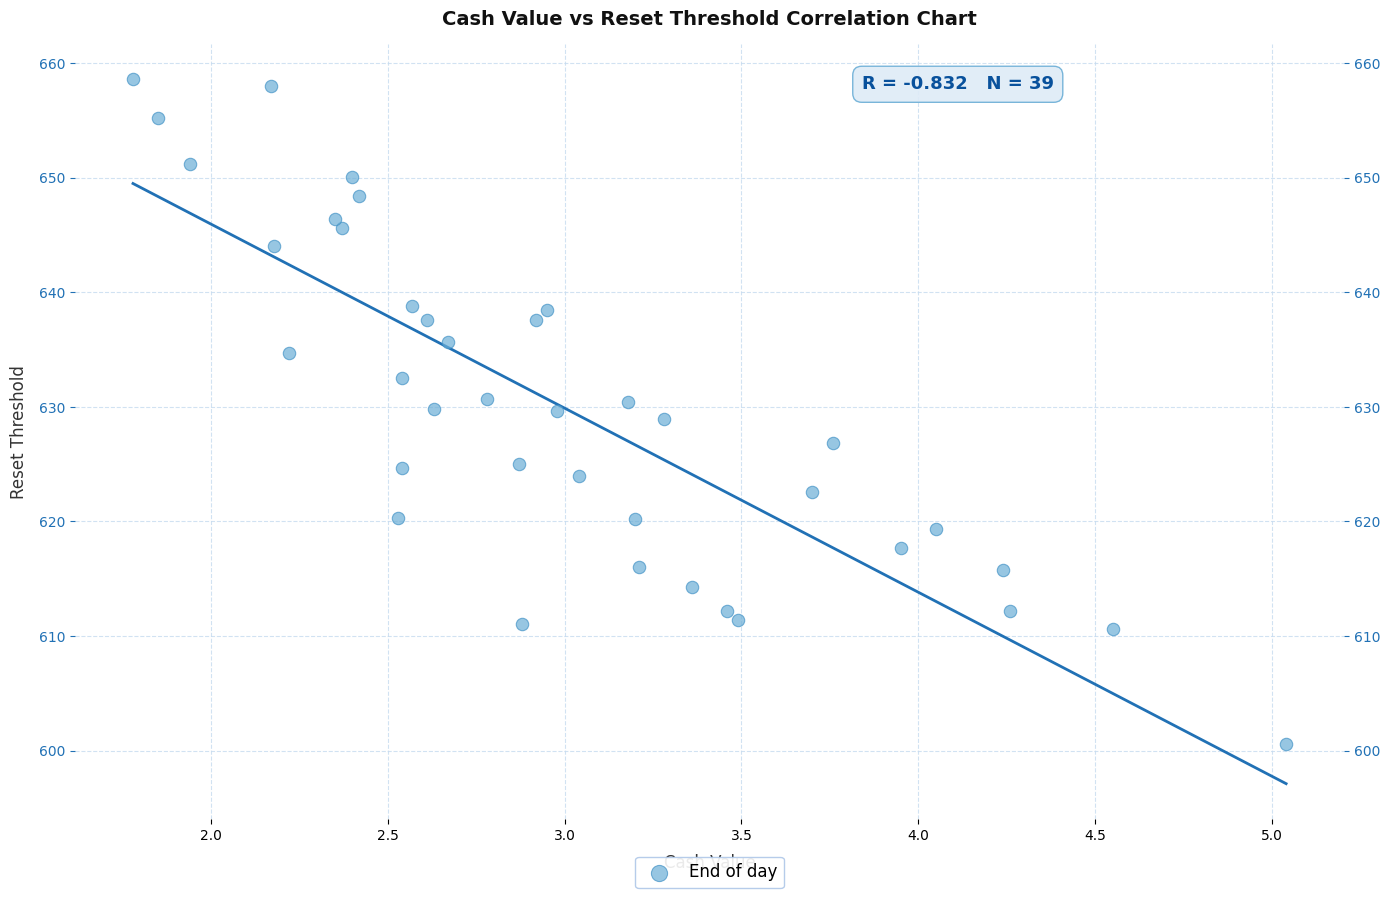

What is the range of X values (max minus min)?

3.3